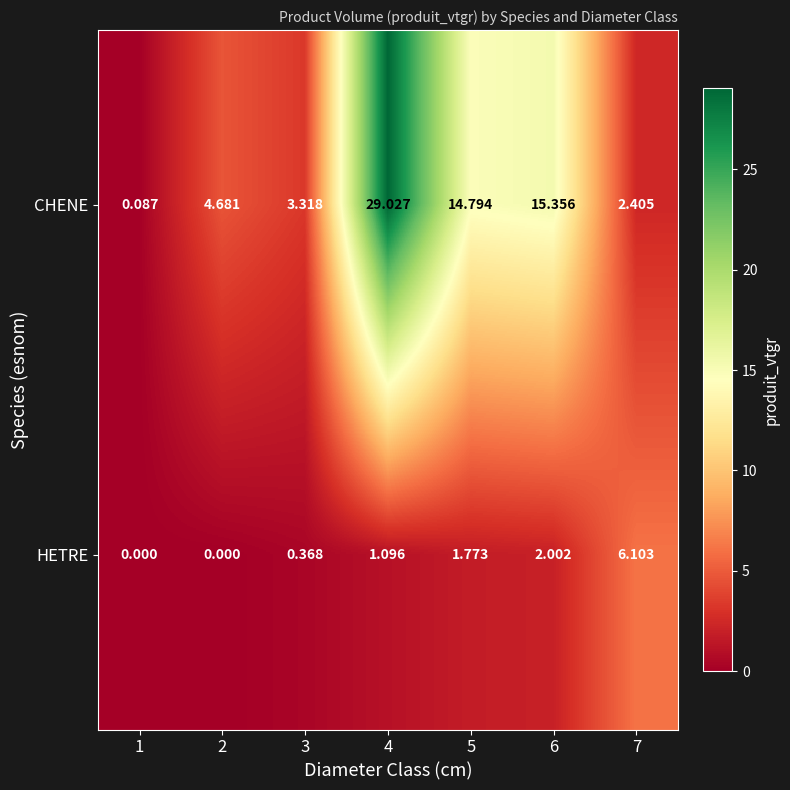

Which series has the widest spread of values?

CHENE